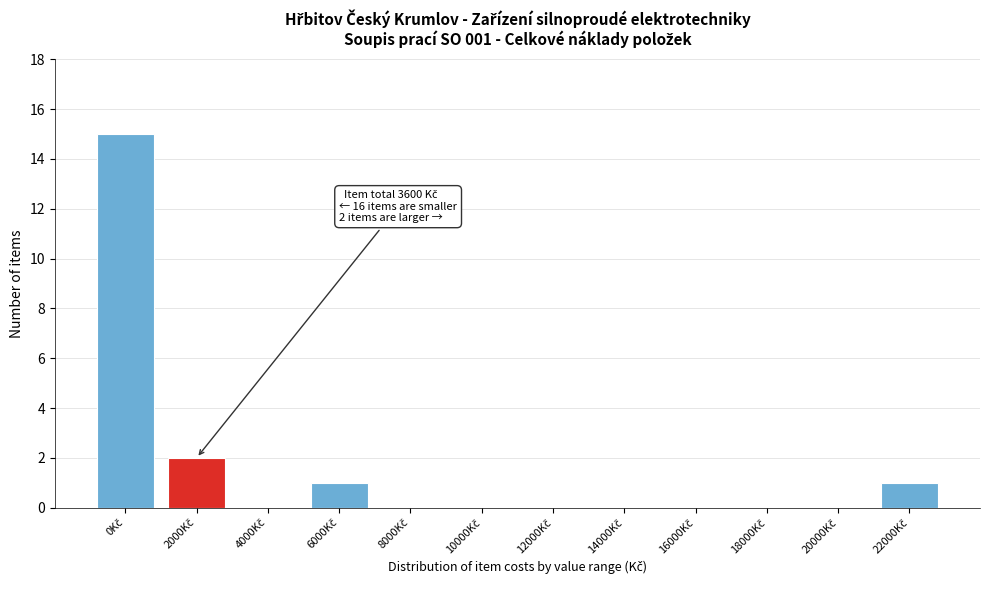

What is the greatest value displayed?

15